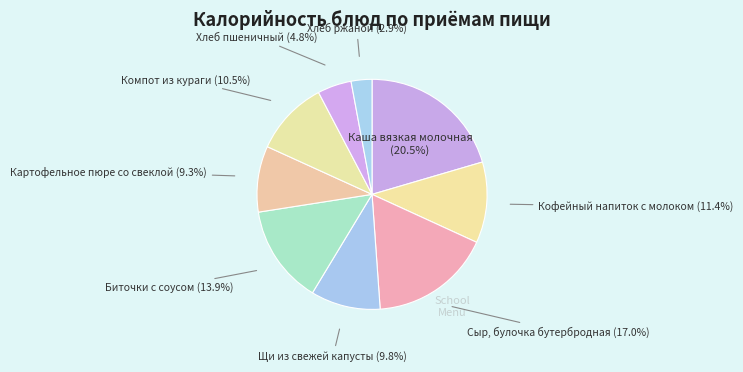

To the nearest percent, what is the difference between the largest and smallest slice percentages?

18%